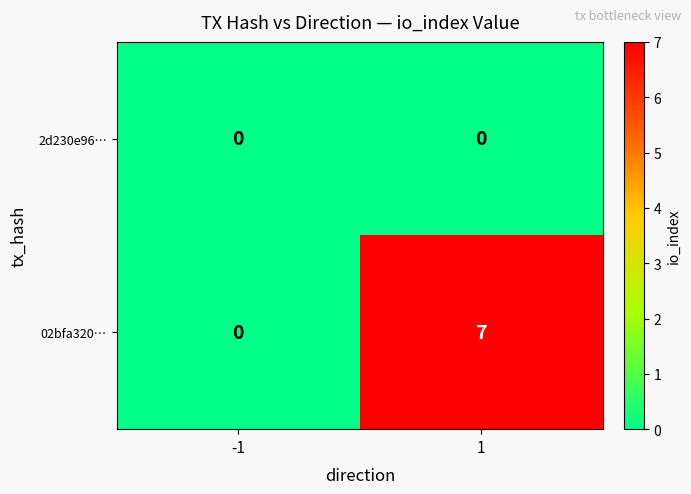

List the series in order of their peak value, lowest first.

2d230e96…, 02bfa320…